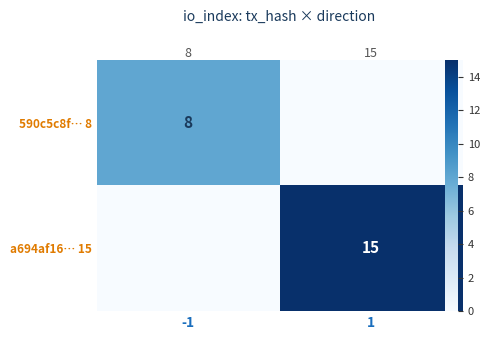

How many data points in a694af16… 15 are less than 15?

1